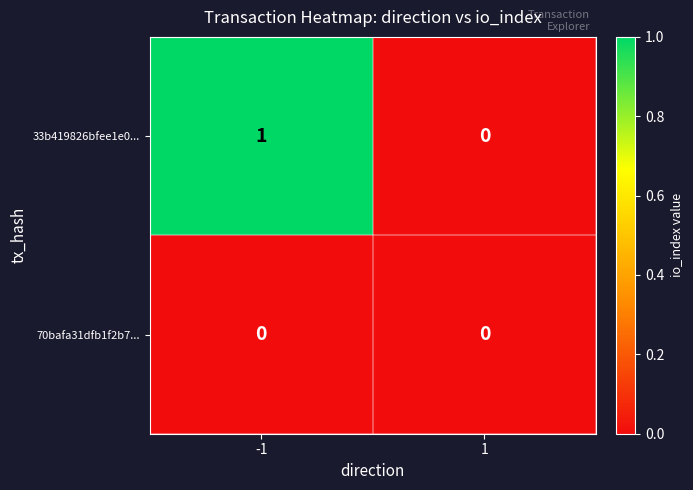

Rank the categories by 33b419826bfee1e0... value from highest to lowest.

-1, 1